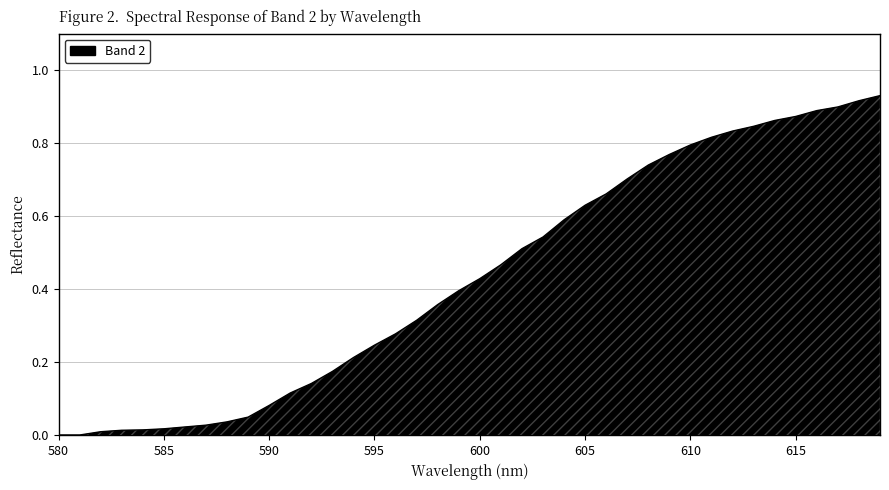

What is the value of the 12th point from the left?

0.1